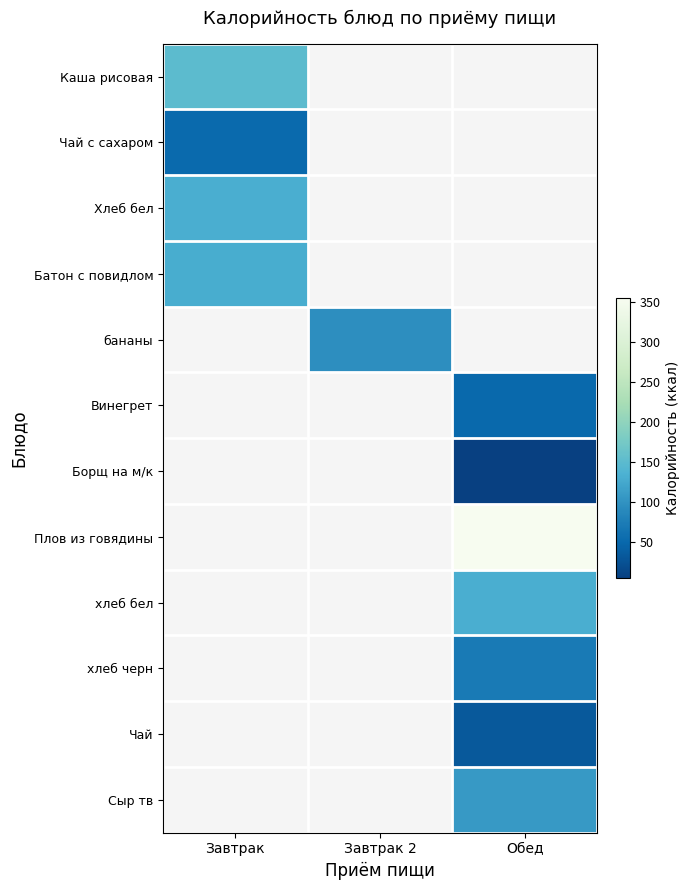

At which label is Хлеб бел closest to 131?

Завтрак